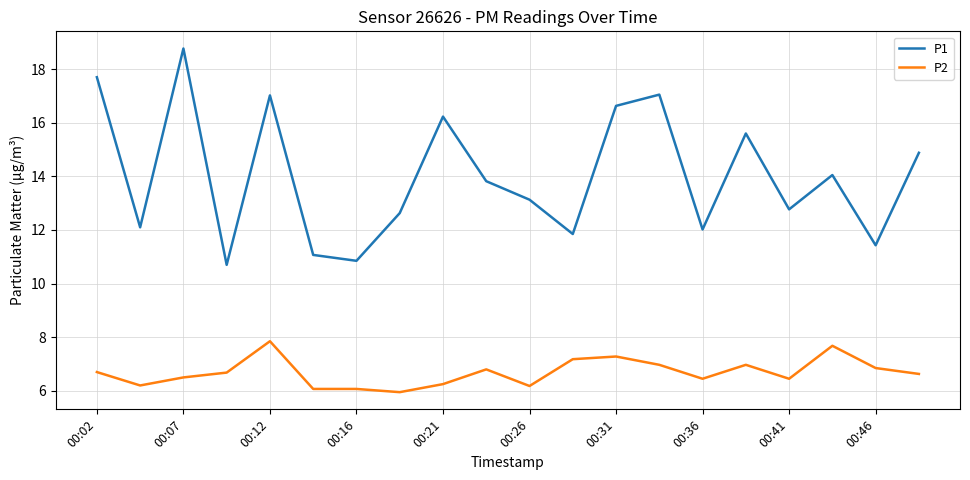

Which series has the widest spread of values?

P1